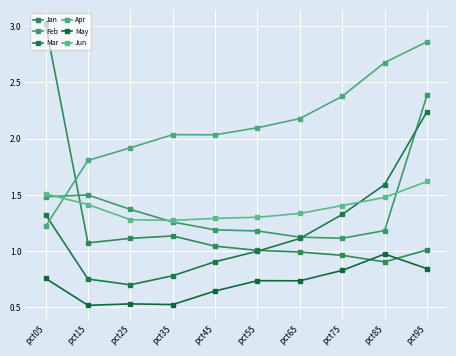

What is the sum of the Mar values at pct35 and pct15?

1.5